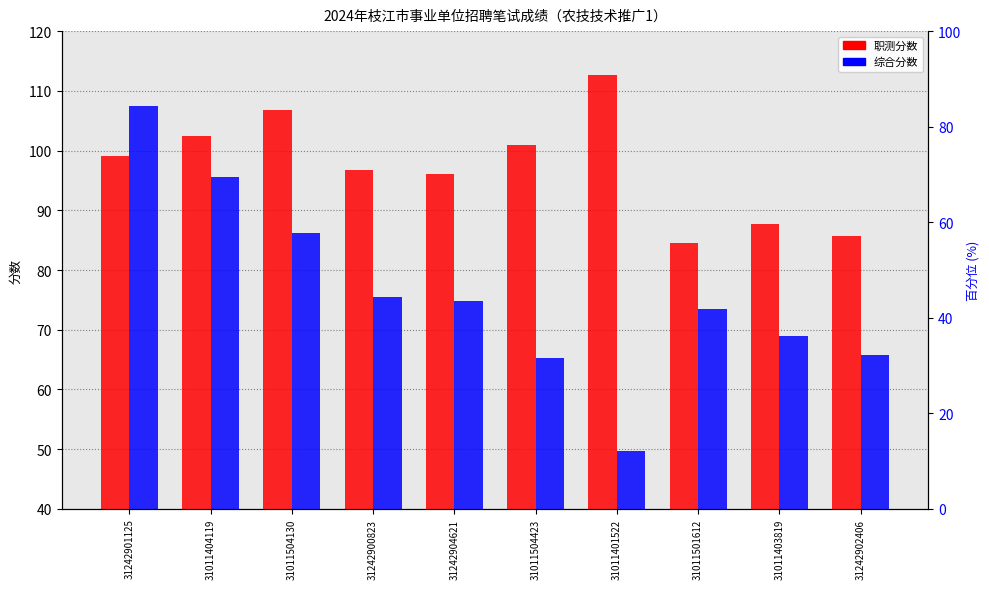

The value of 职测分数 at 31242904621 is 96.0. True or false?

True